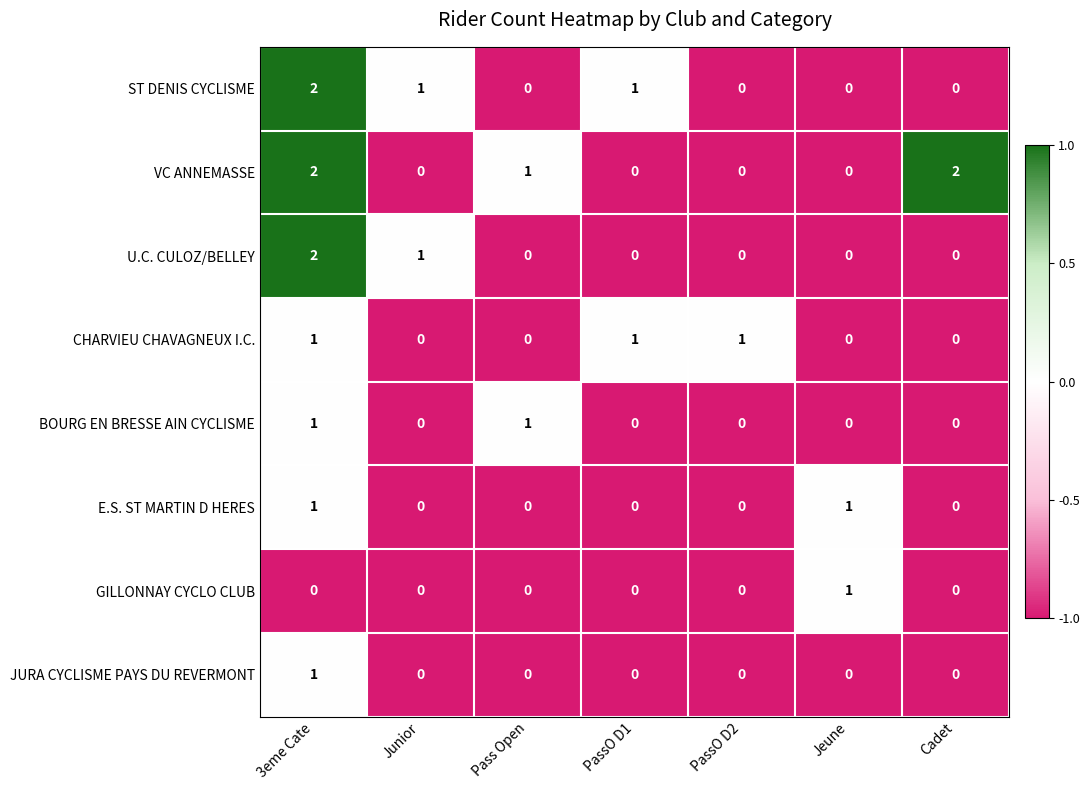

Which series changed the most between Jeune and Cadet?

VC ANNEMASSE